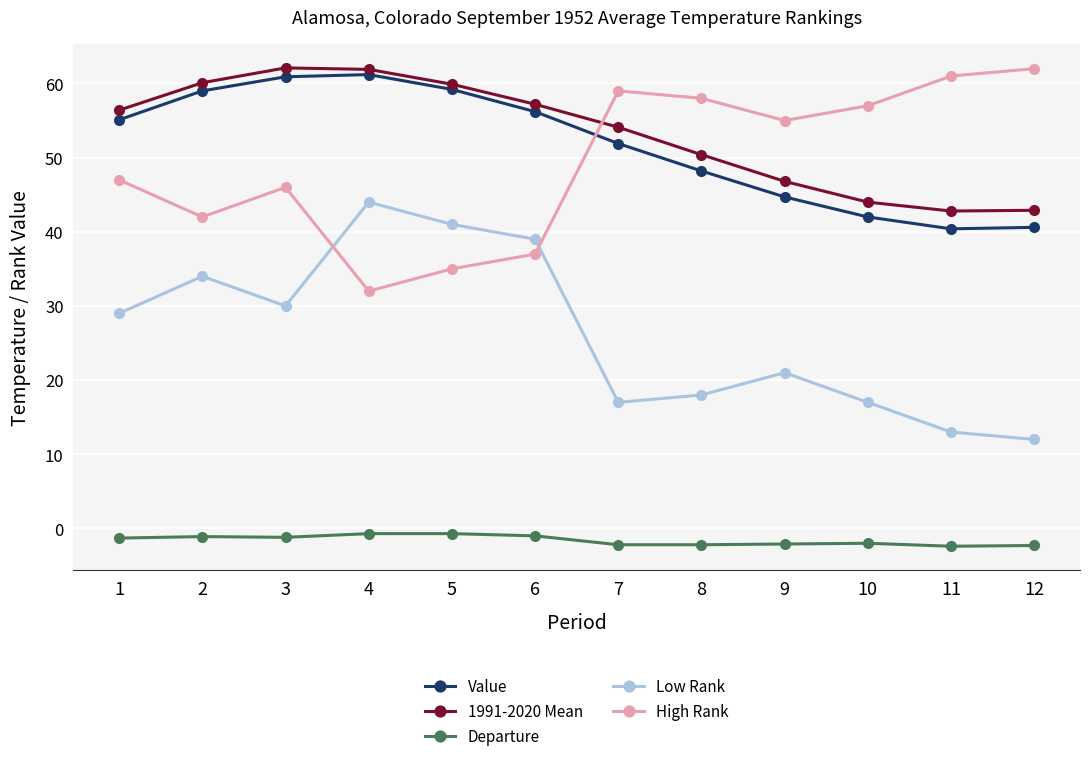

What is the smallest value displayed?

-2.4